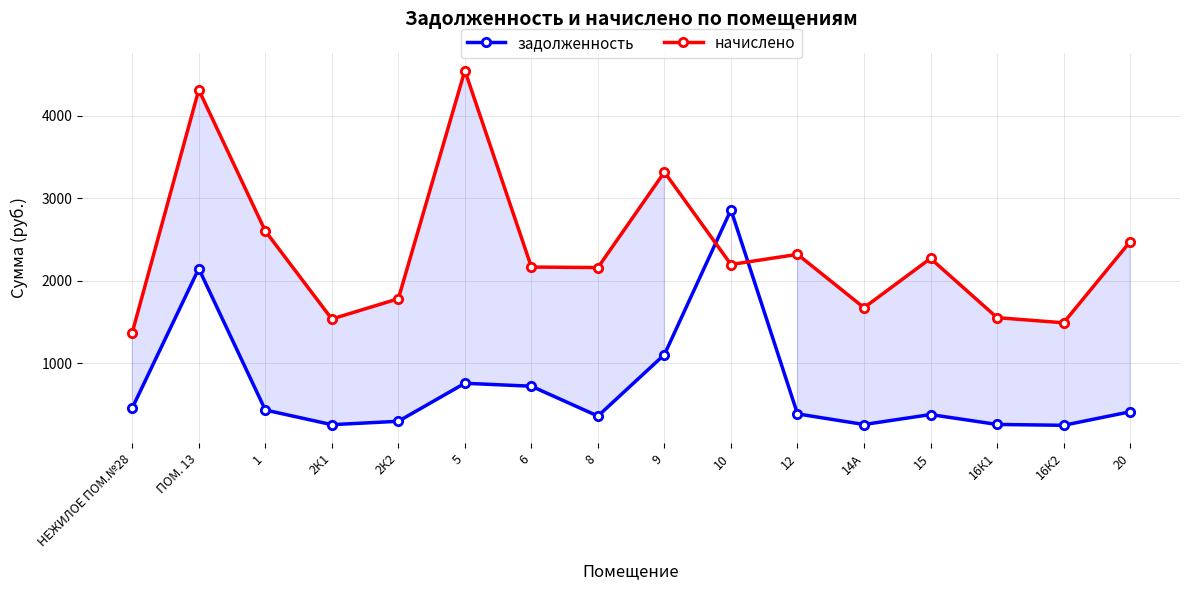

The value of задолженность at 6 is 722.3. True or false?

True